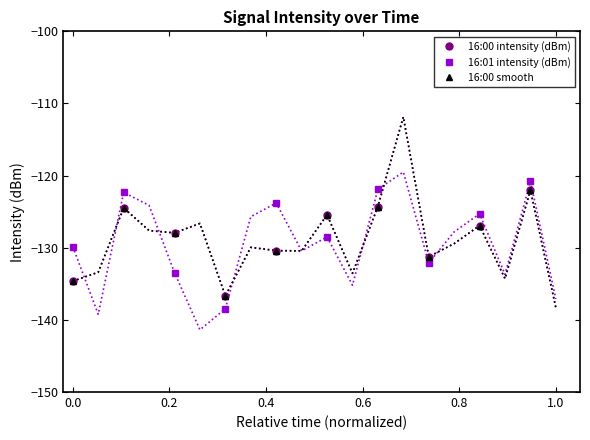

What is the sum of all 16:00 smooth values?

-1284.0